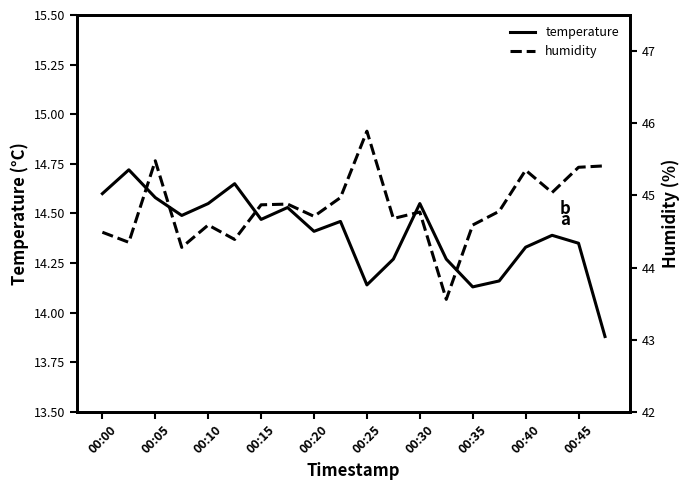

True or false: temperature and humidity cross at least once.

False